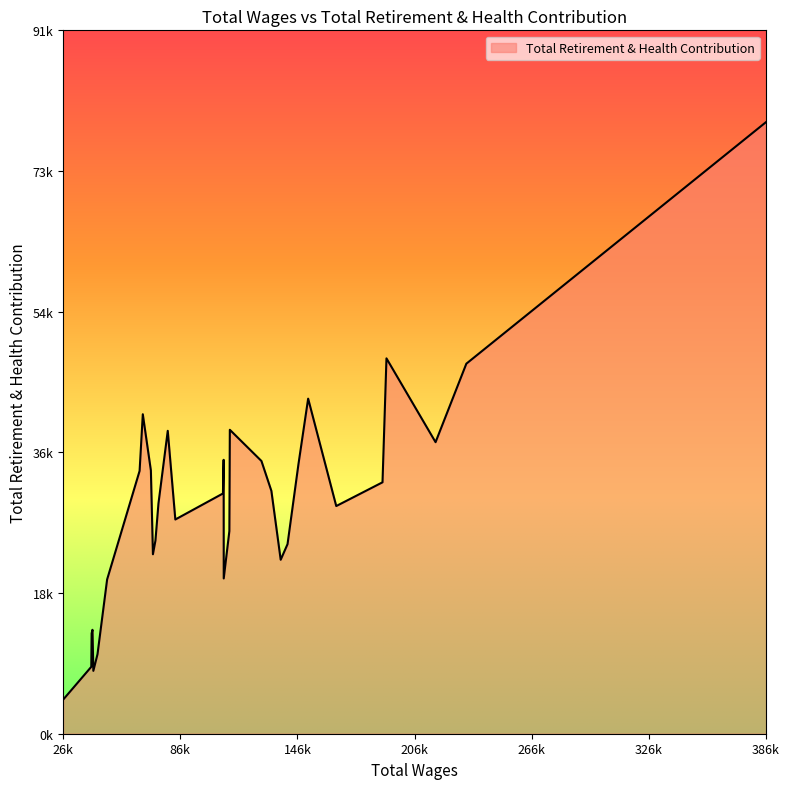

Is this an area chart (filled region under the line)?

Yes